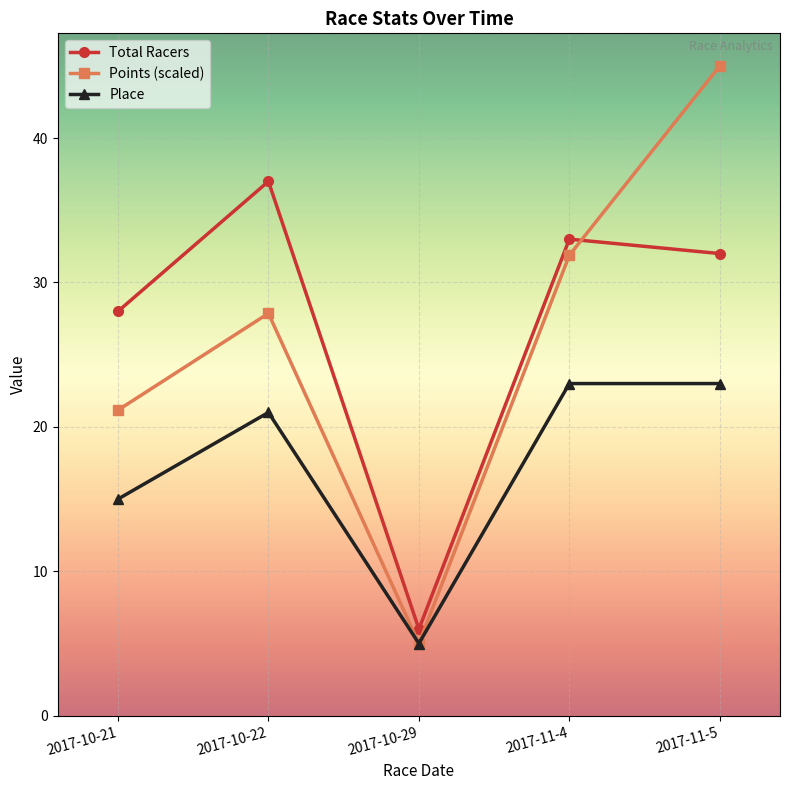

What is the difference between the second highest and minimum values in the Place series?

18.0